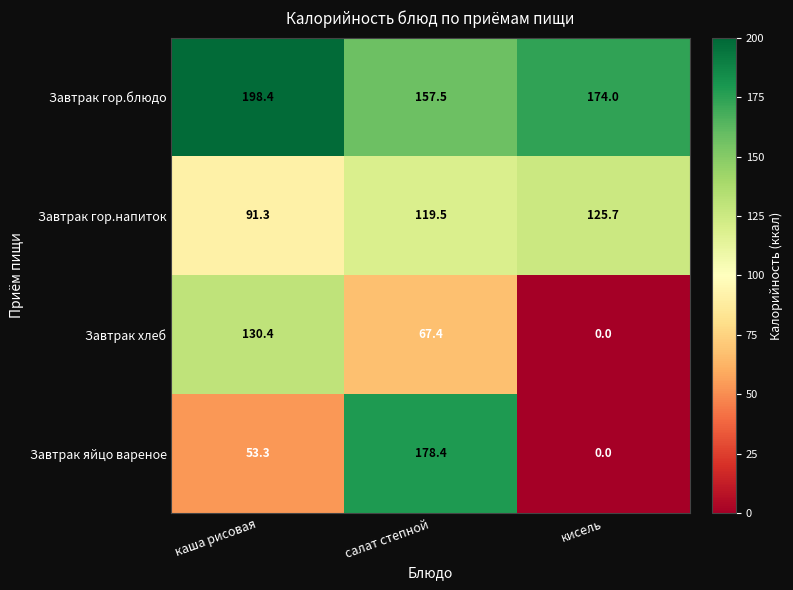

What is the sum of all Завтрак гор.напиток values?

336.5